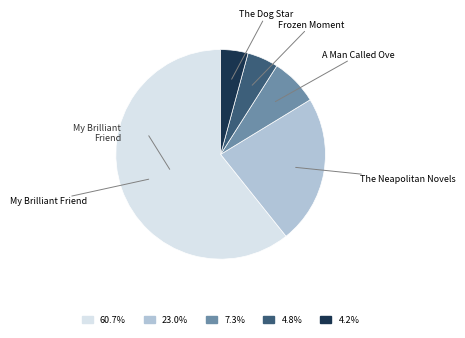

Is there a majority slice in this chart?

Yes